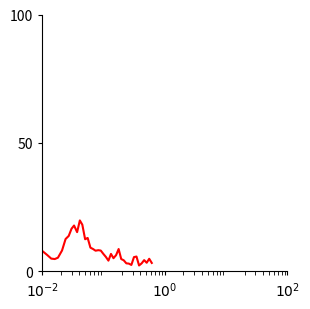

What is the difference between the maximum and minimum values?

17.5